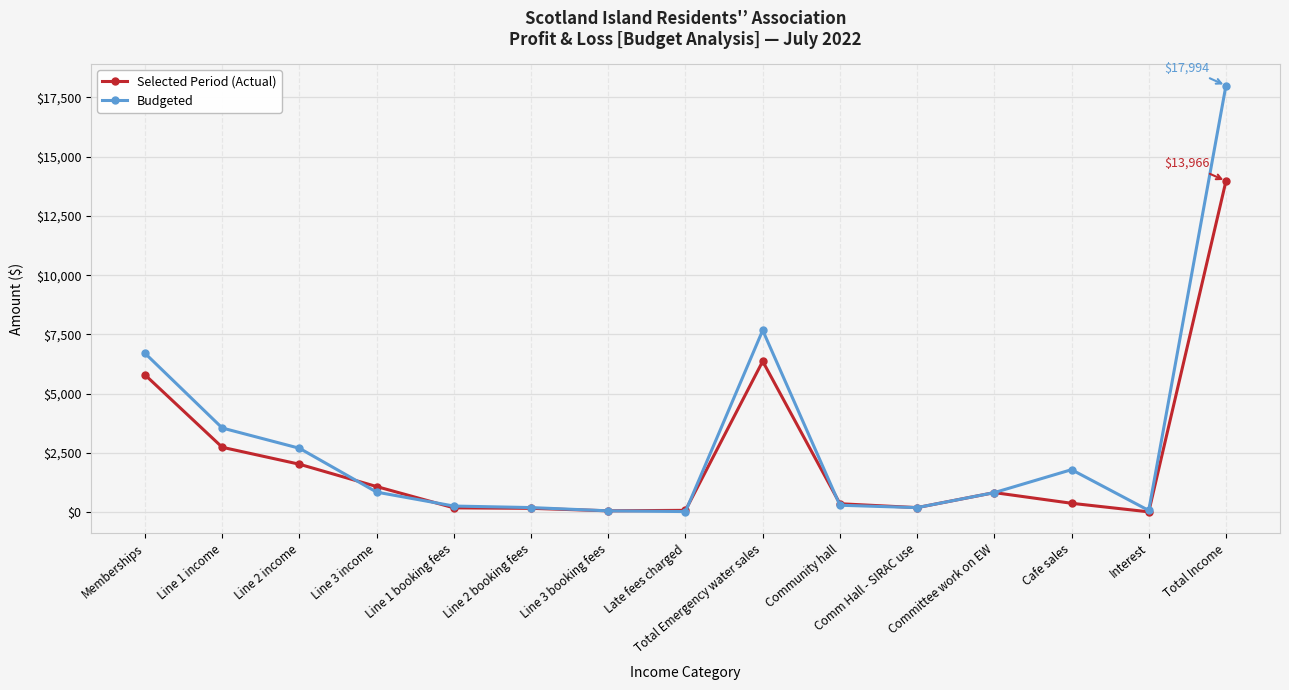

Between which two adjacent categories do Budgeted and Selected Period (Actual) first intersect?

Line 2 income and Line 3 income